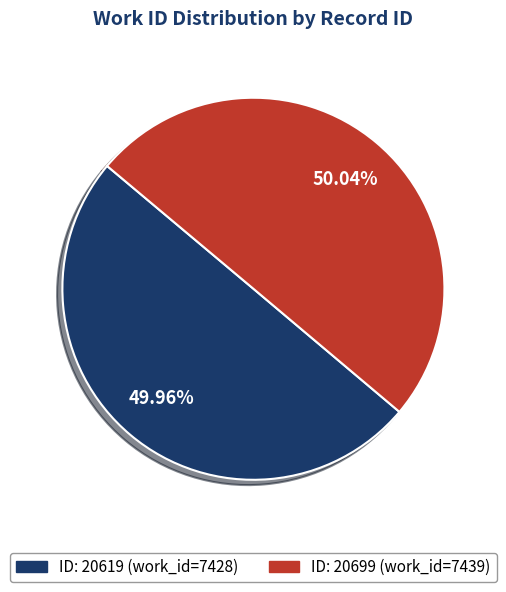

Is there any slice that represents more than half of the pie?

Yes